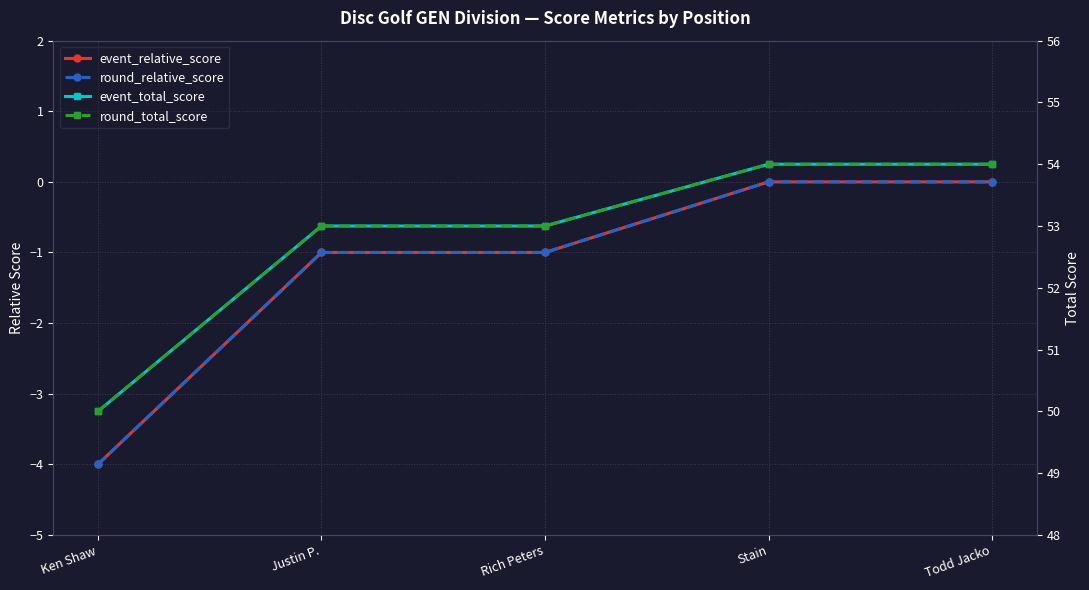

Count the round_relative_score values in the range -1 to 0.

4